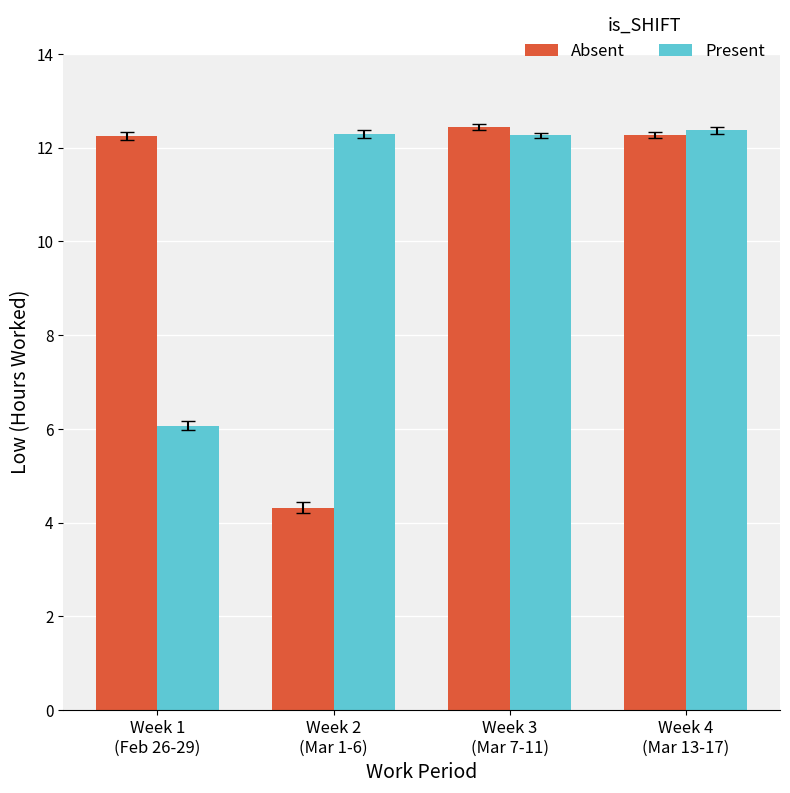

Which series has the largest range (max minus min)?

Absent